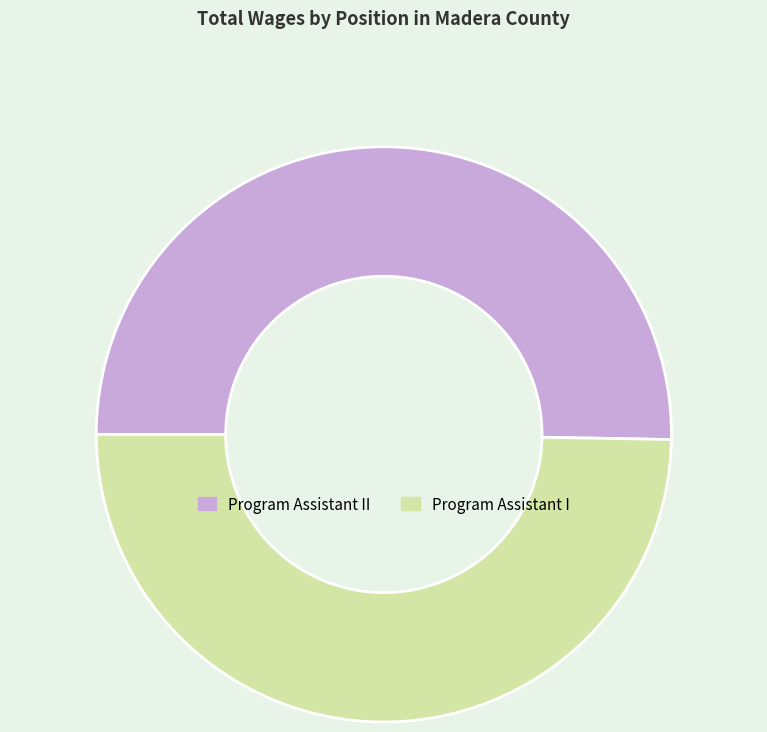

Does any single category account for the majority?

Yes